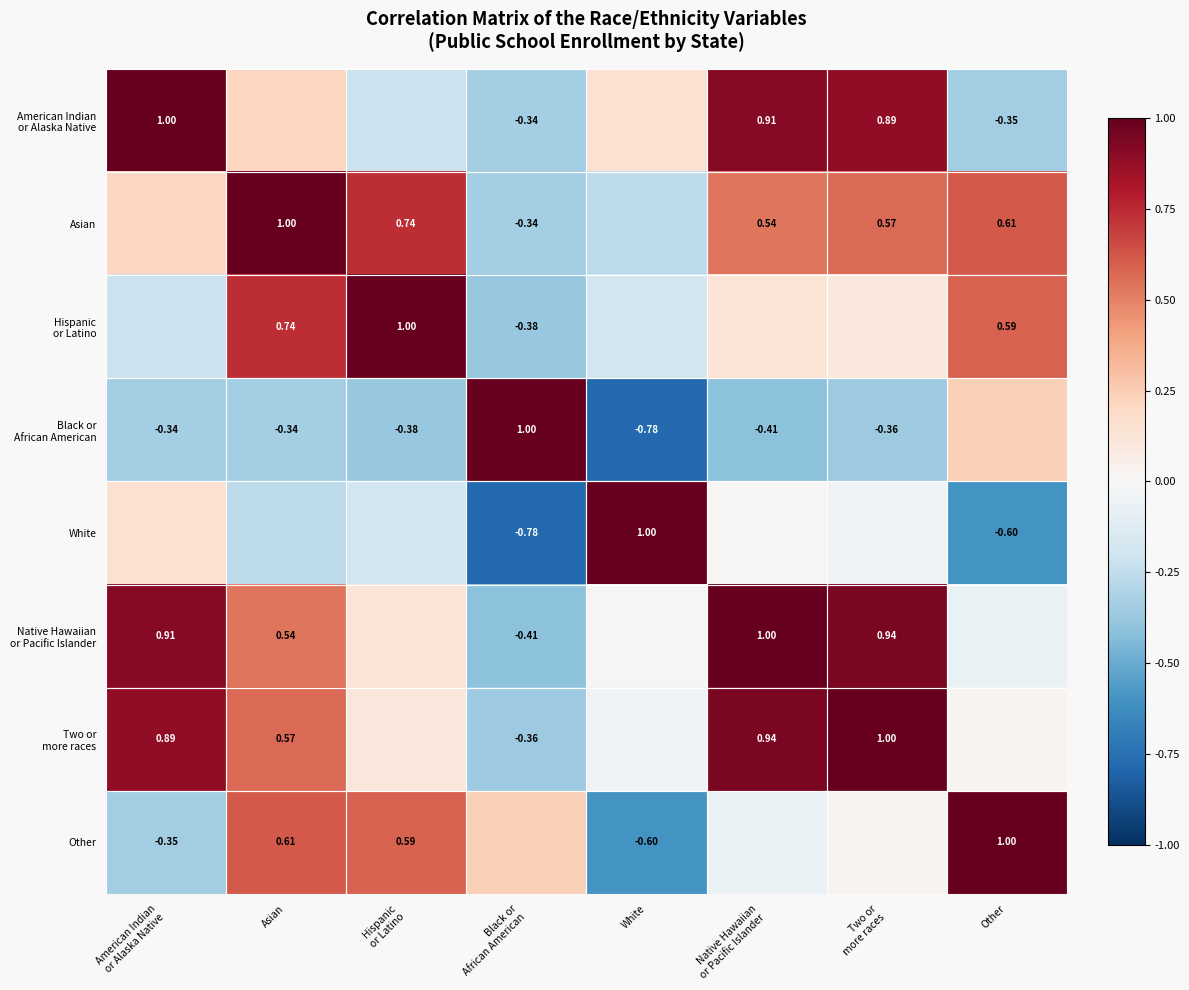

At which category is the sum across all series the highest?

Two or
more races